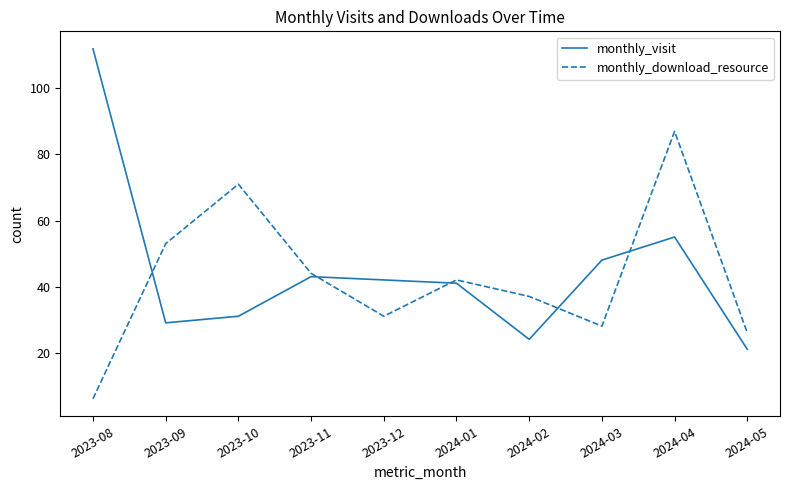

True or false: monthly_download_resource has a value of 26 at 2024-05.

True